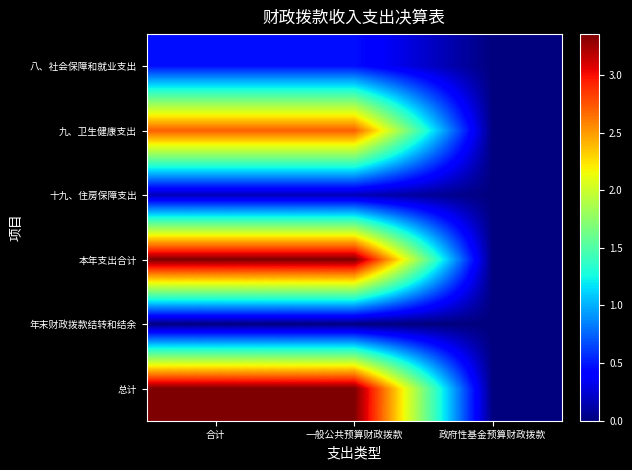

List the series in order of their peak value, highest first.

本年支出合计, 总计, 九、卫生健康支出, 八、社会保障和就业支出, 十九、住房保障支出, 年末财政拨款结转和结余